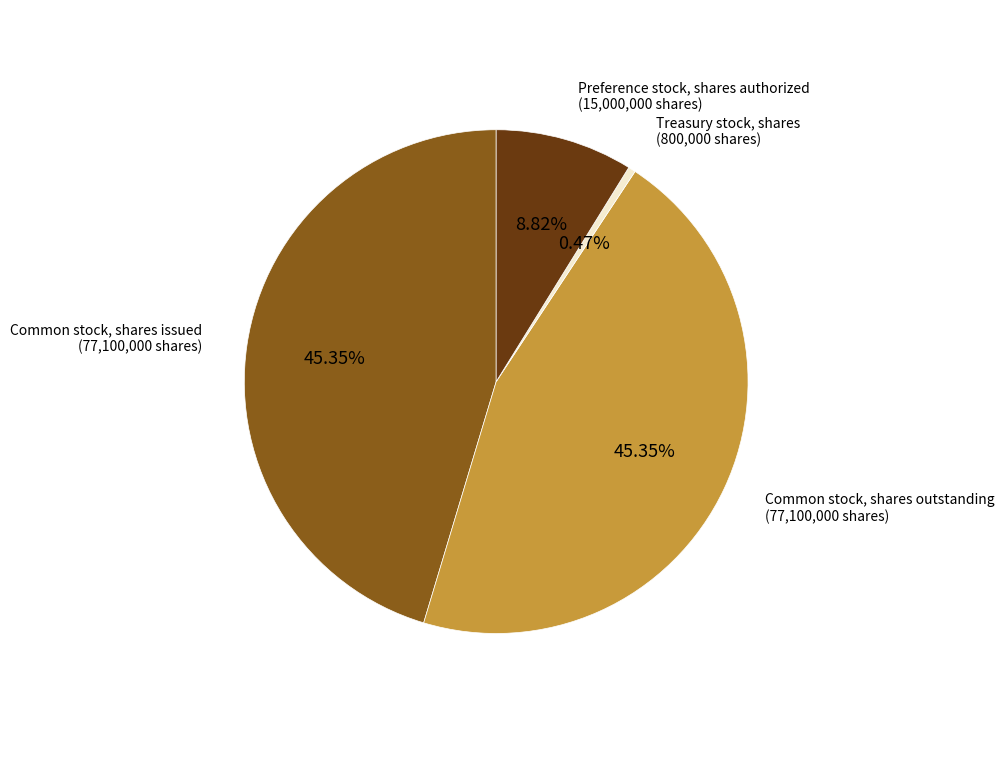

Is the sum of Preference stock, shares authorized (15,000,000 shares) and Common stock, shares issued (77,100,000 shares) greater than half?

Yes